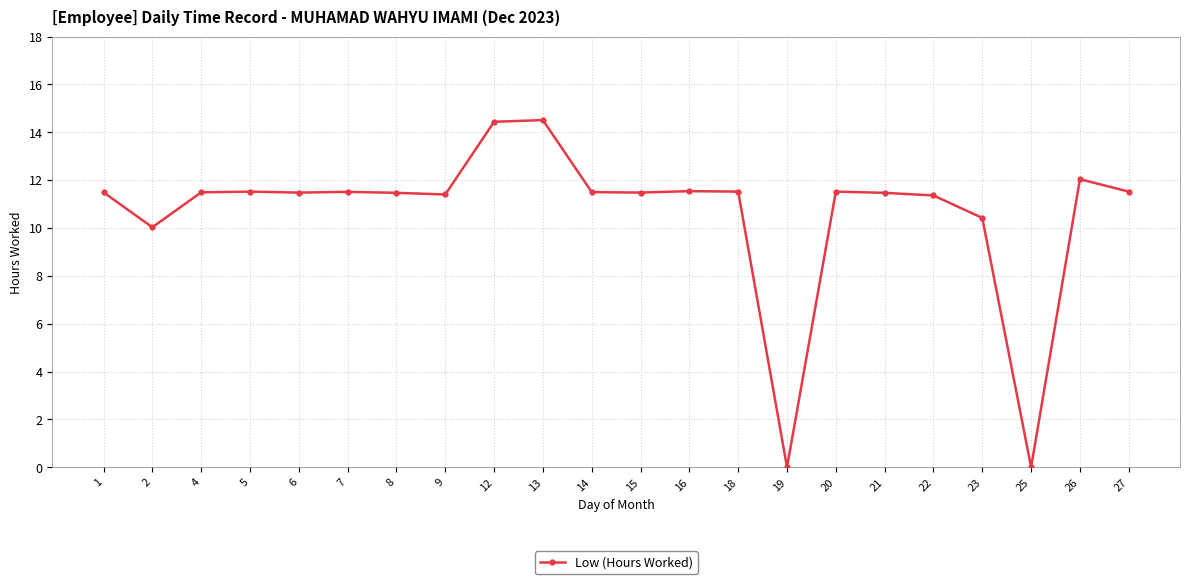

Is it true that the value at 22 is 11.4?

True